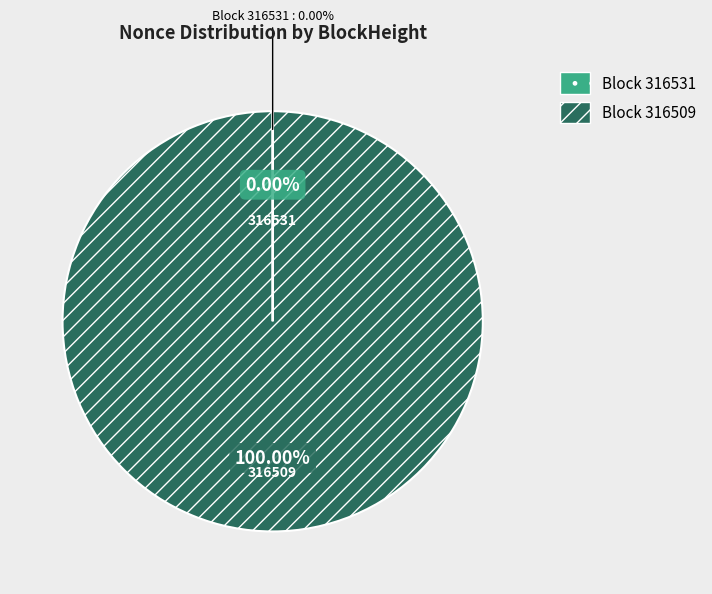

To the nearest percent, what is the average slice percentage?

50%